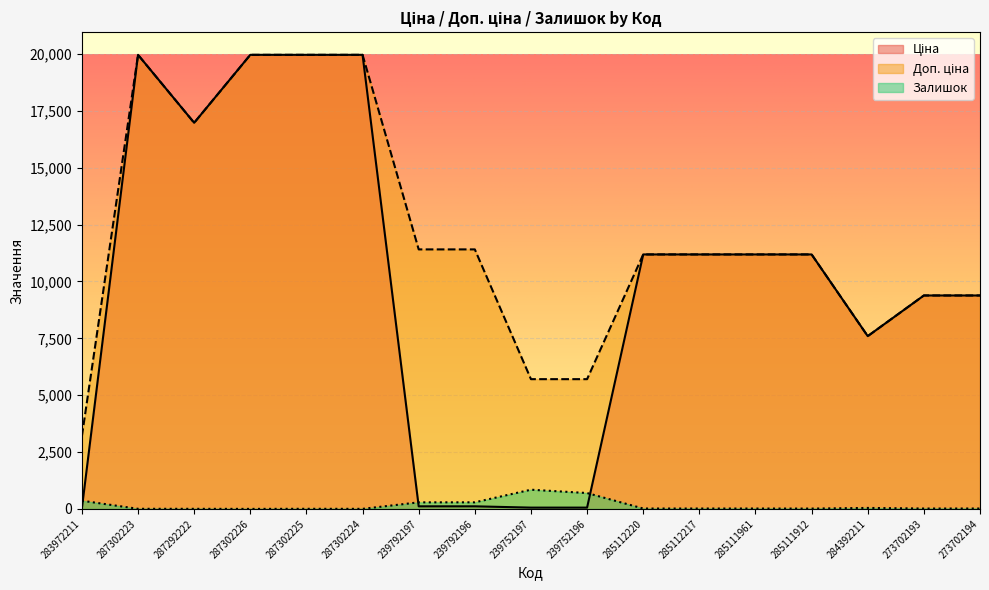

Where is Доп. ціна nearest to the value 11584?

239792197